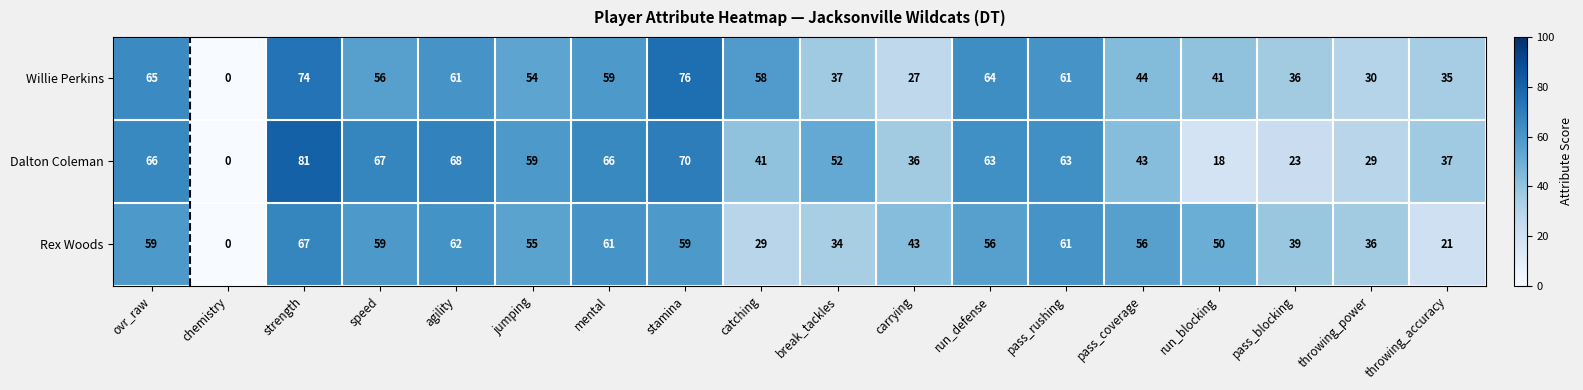

How many data points does each series have?

18